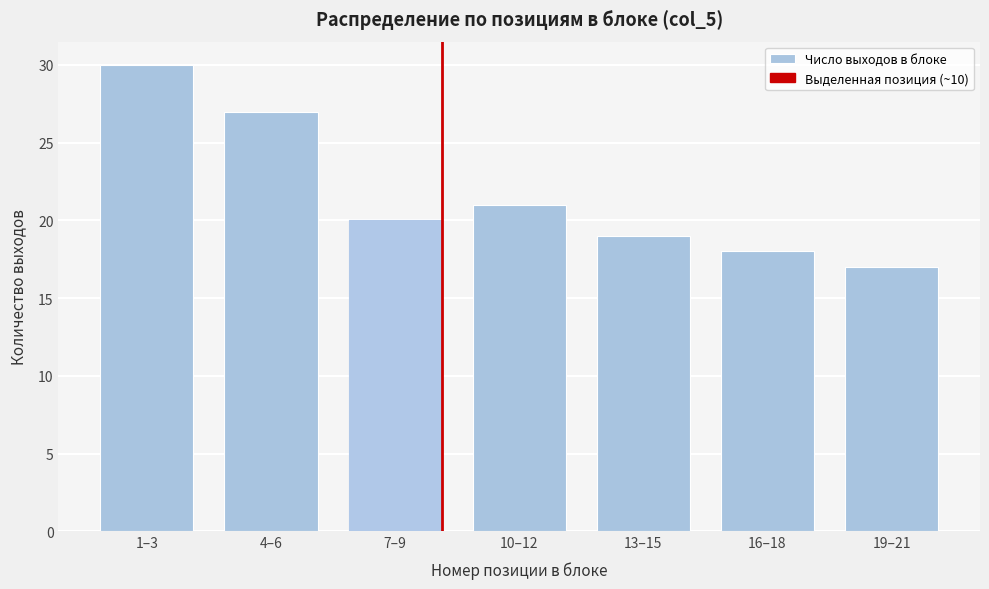

Reading left to right, list all the values displayed in this chart.

30	27	20	21	19	18	17